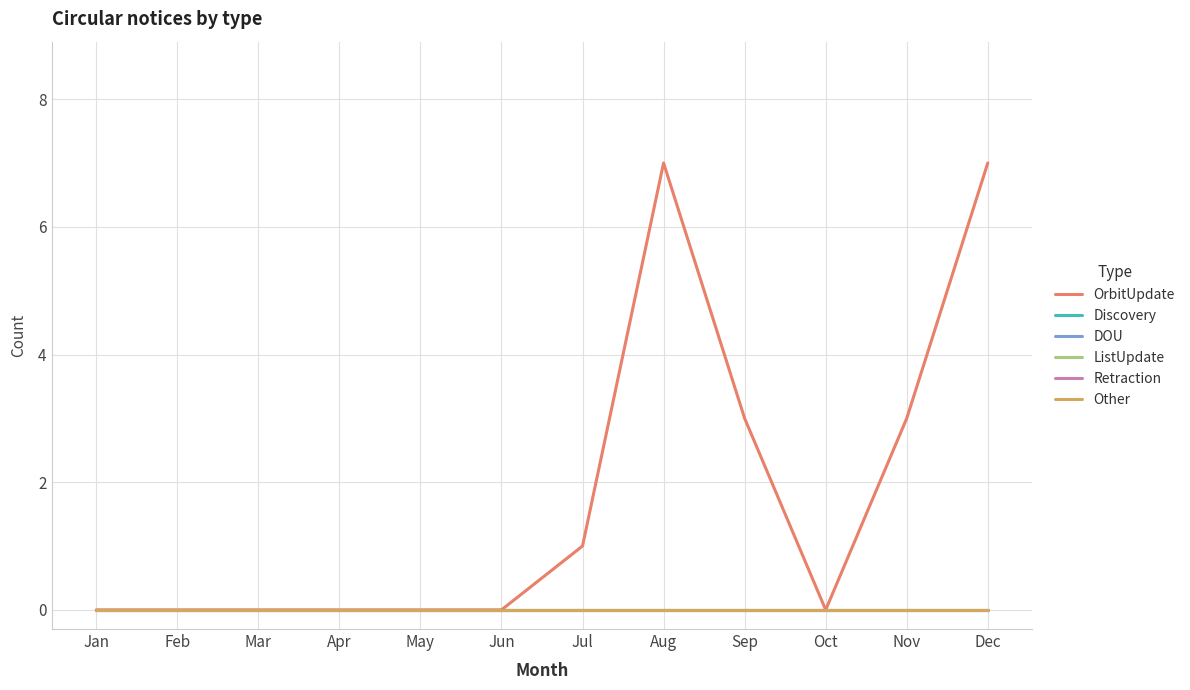

At how many categories does at least one series exceed 6?

2